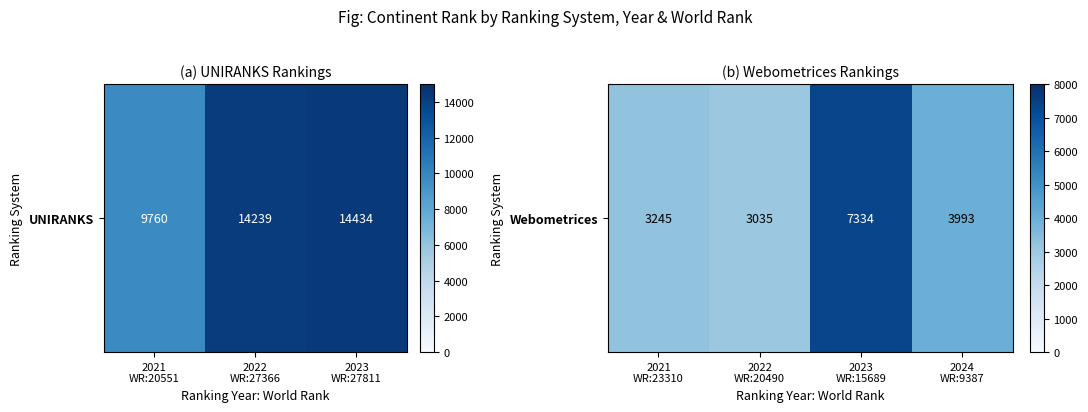

Between 2023 WR:15689 and 2021 WR:23310, which is larger?

2023 WR:15689